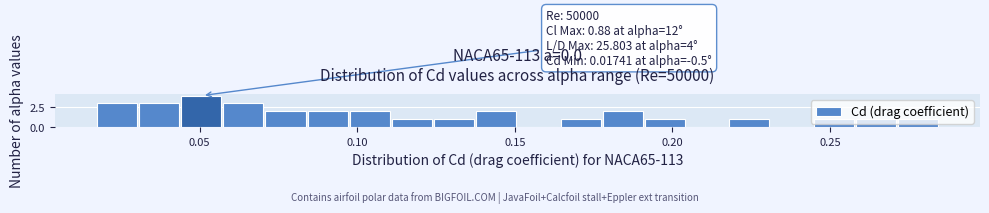

Around what value on the x-axis is the tallest bar? Give the approximate position of its centre, as read against the axis.

0.050